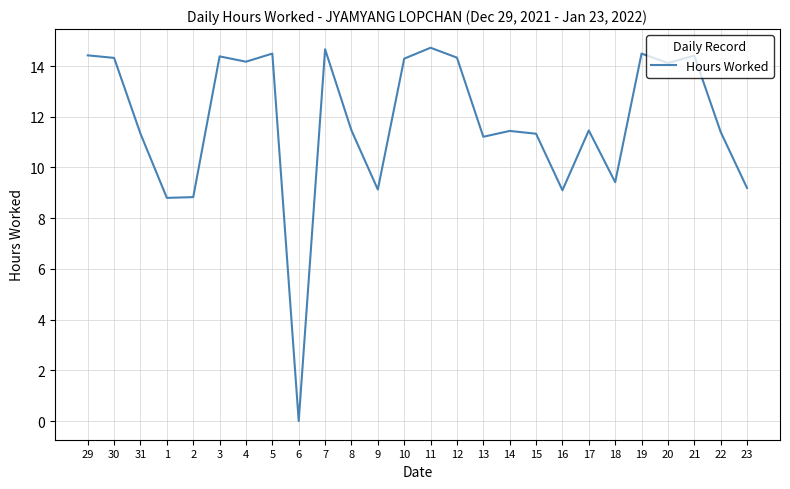

Is it true that the value at 22 is 6.7?

False